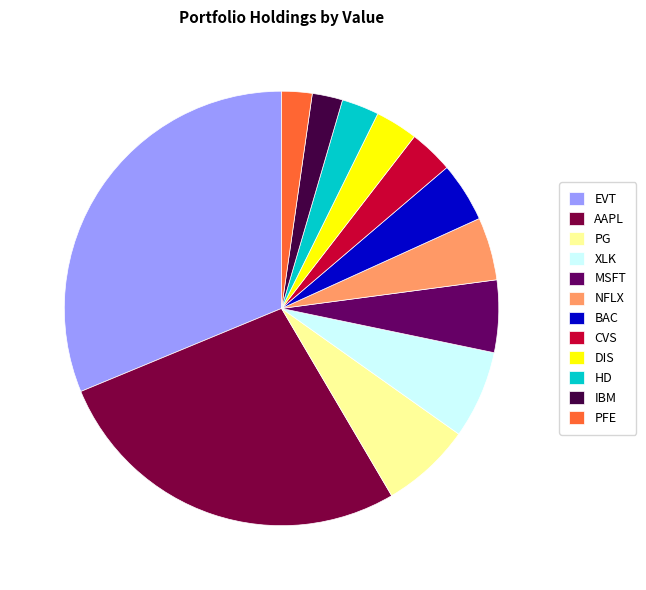

Combined, do DIS and IBM account for over 50%?

No